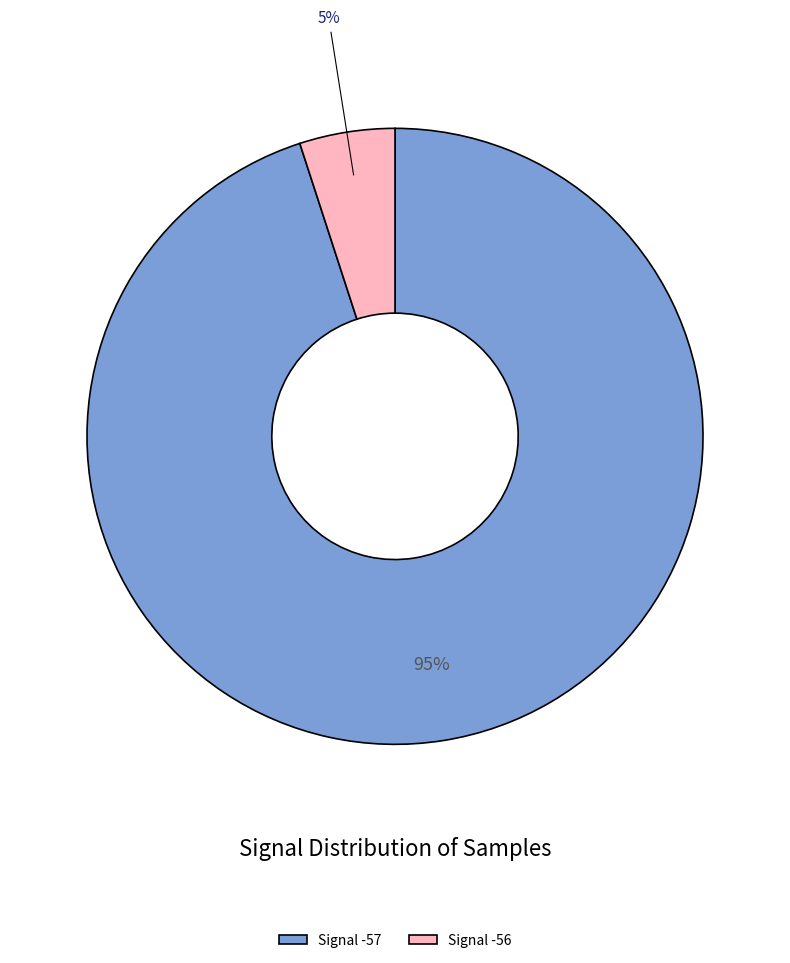

Rank the categories by value from lowest to highest.

Signal -56, Signal -57